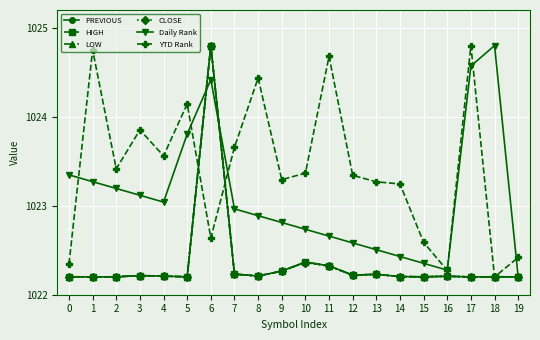

Which category has the highest value in the YTD Rank series?

17